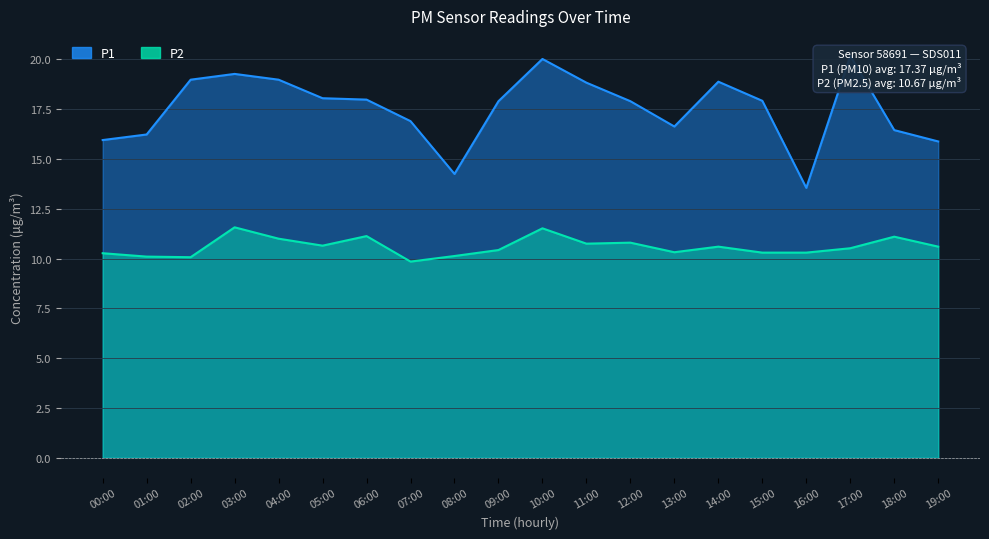

True or false: P1 has a value of 9.4 at 08:00.

False